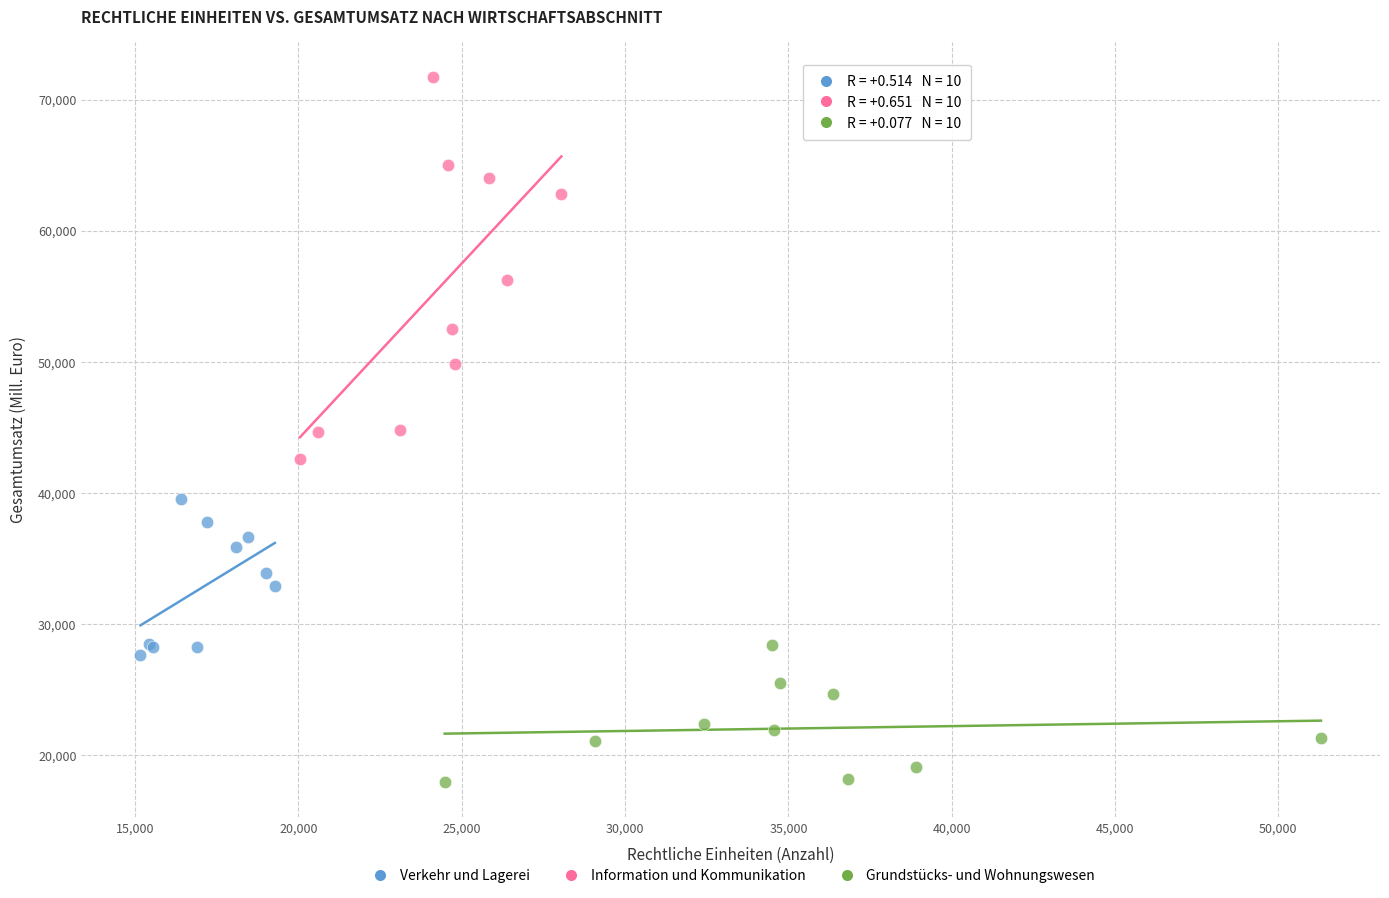

Which series reaches the minimum Y coordinate?

Grundstücks- und Wohnungswesen